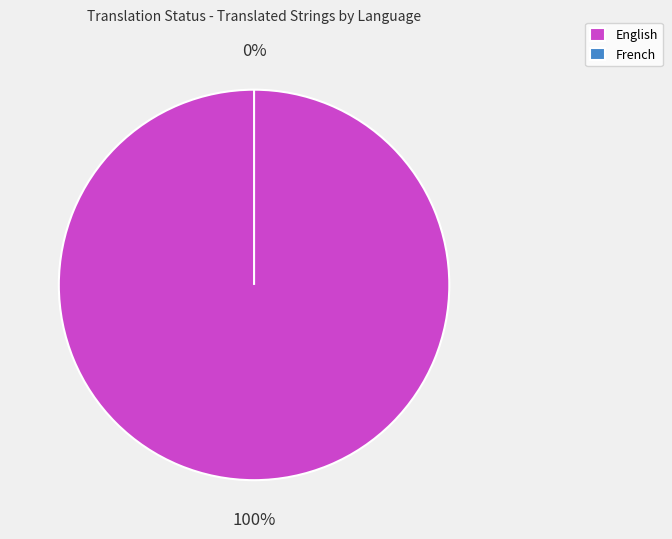

Rank the categories by value from lowest to highest.

French, English